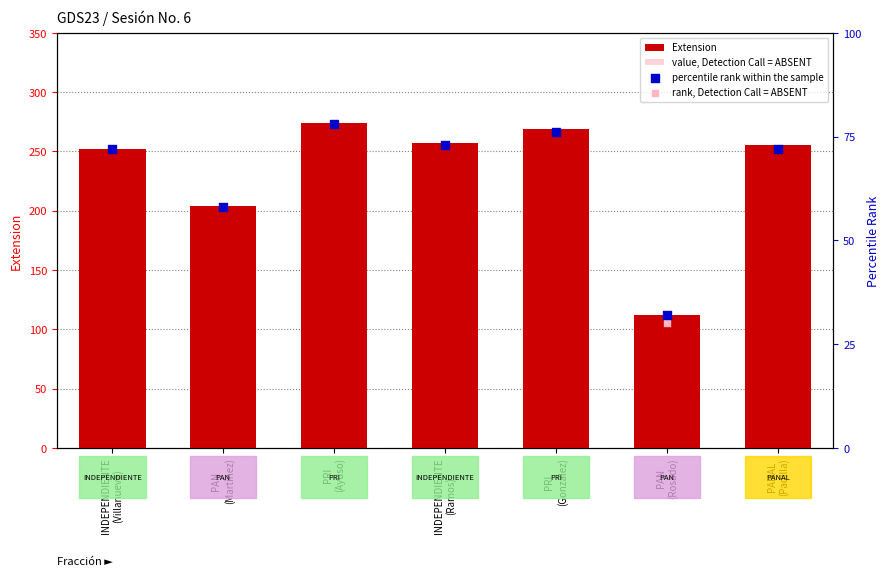

Which series has the largest total across all categories?

Extension